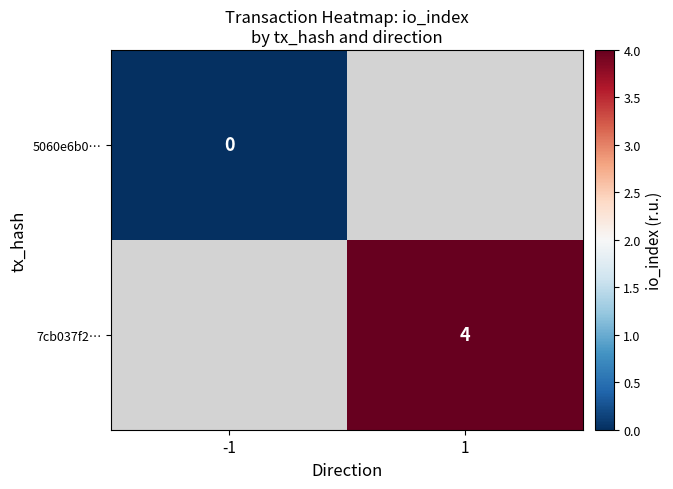

The 7cb037f2… series shows 4 at 1. True or false?

True